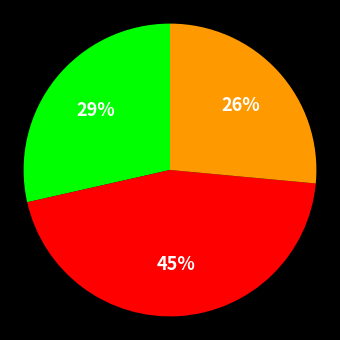

To the nearest percent, what is the average slice percentage?

33%